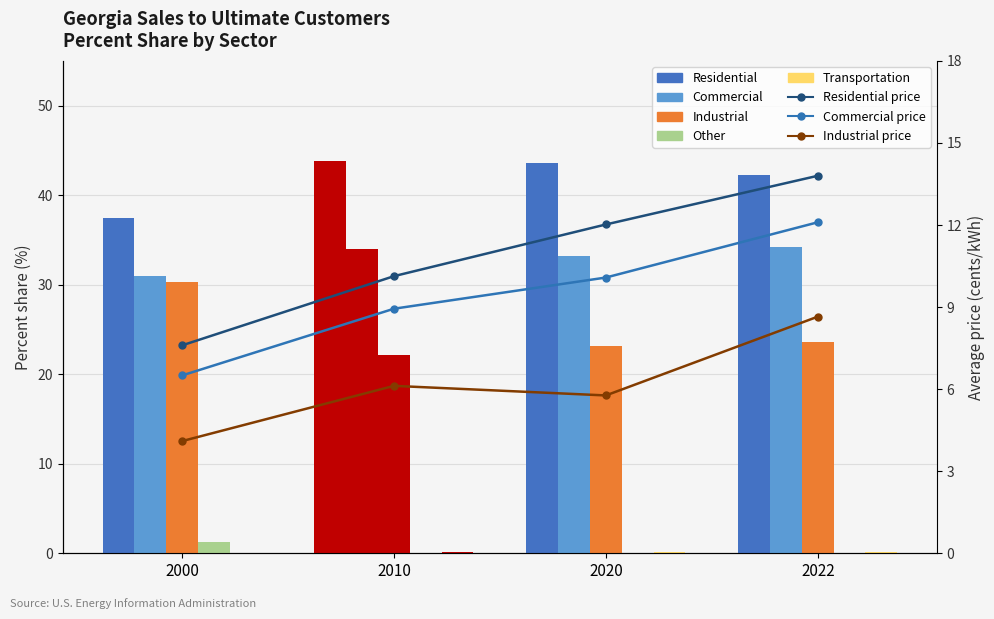

What is the value of the Industrial bar at the 1st from the left?

30.3